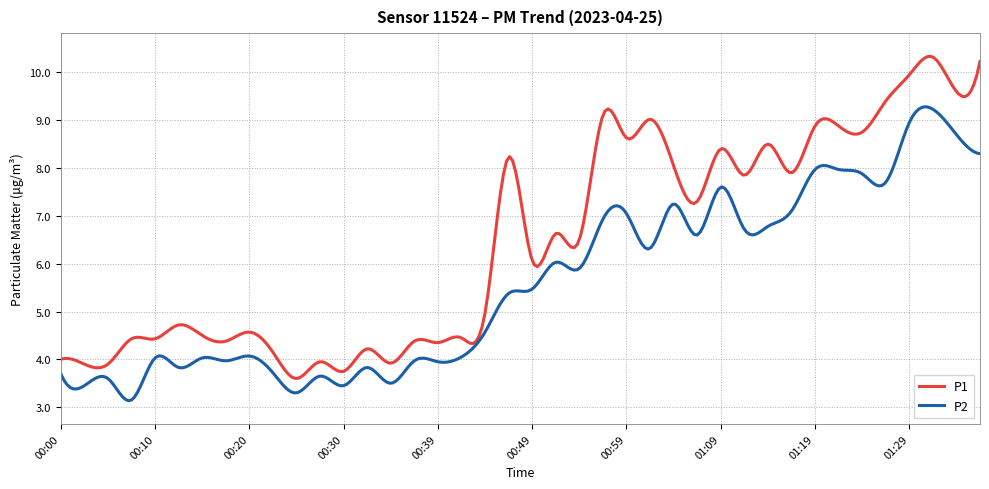

Which series has the largest total across all categories?

P1